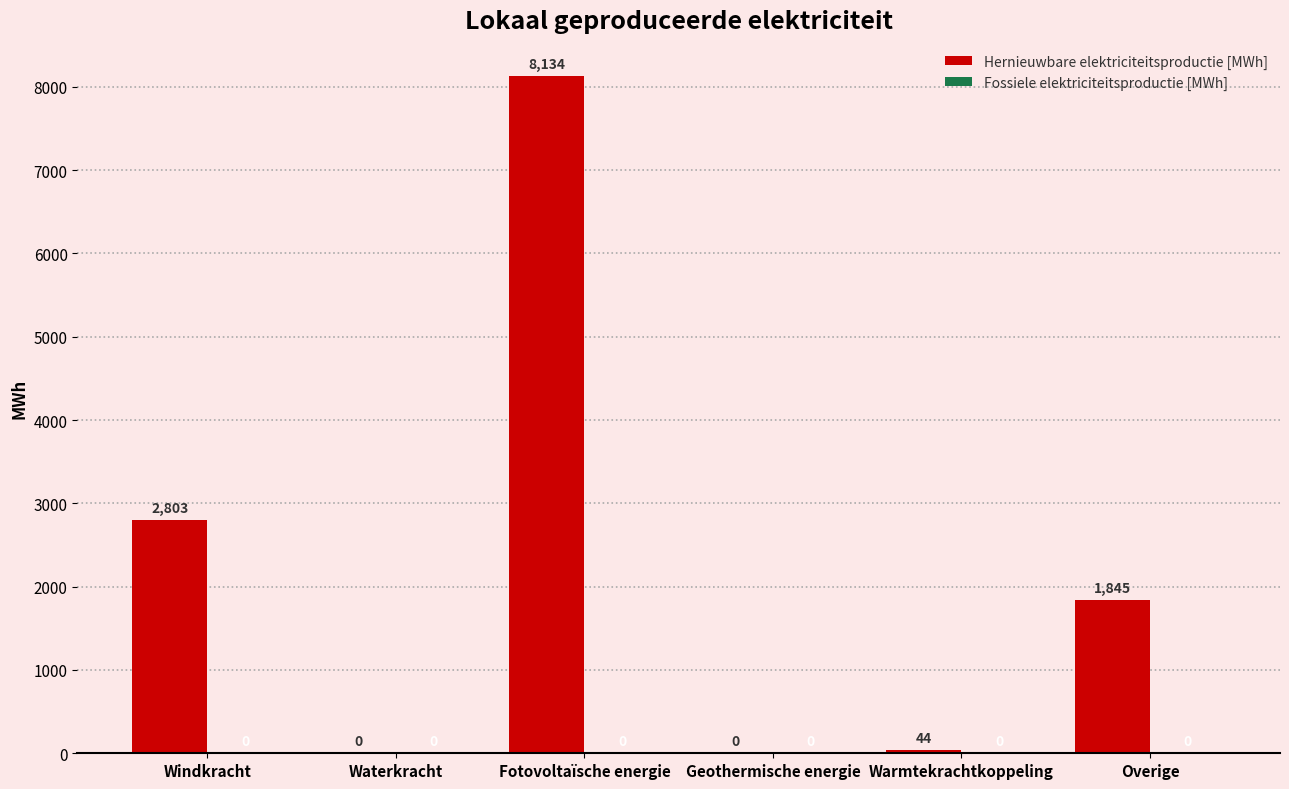

The value at Overige is 759.8. True or false?

False